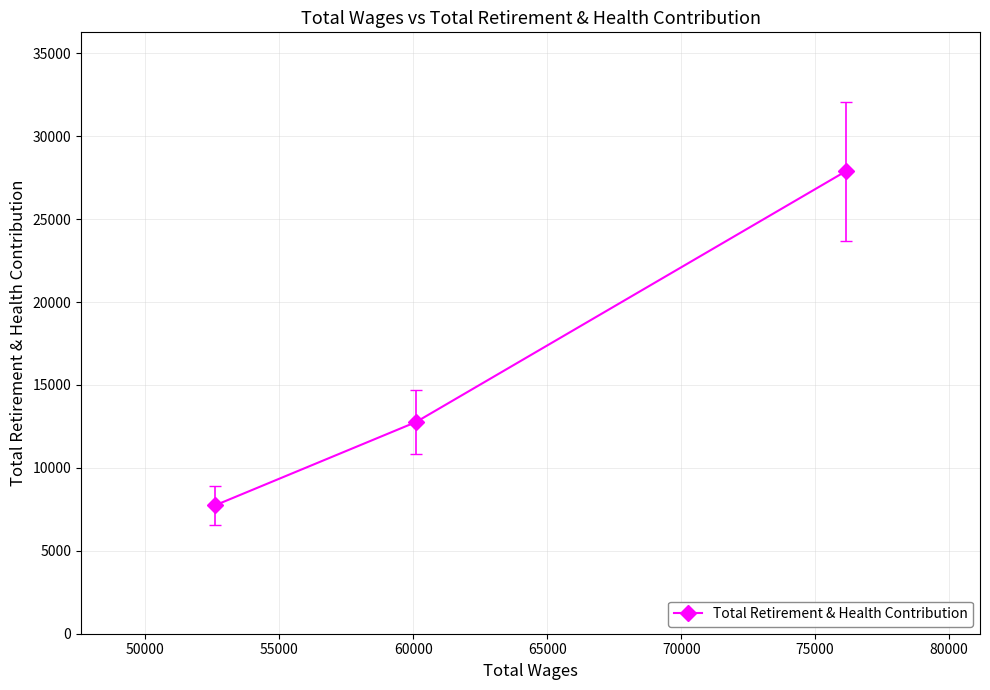

What is the value of the 3rd point from the left?

27894